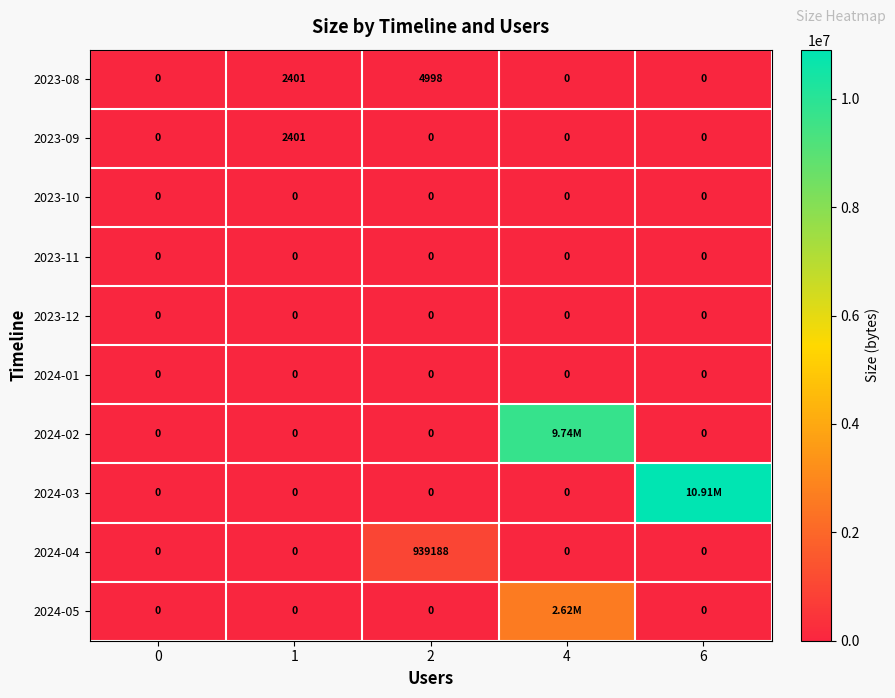

What is the sum of the 2024-04 values at 6 and 2?

939188